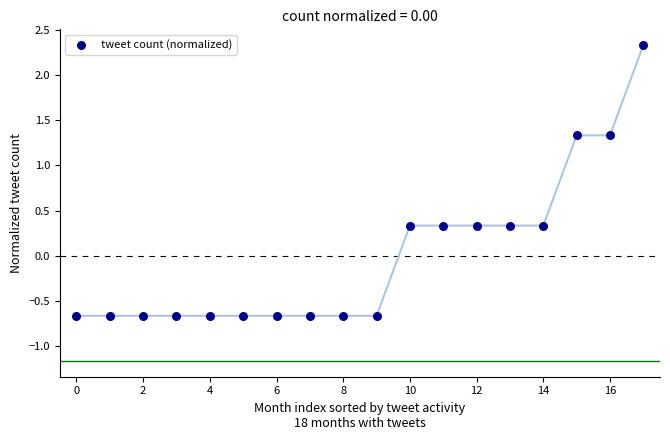

What is the range of Y values (max minus min)?

3.0